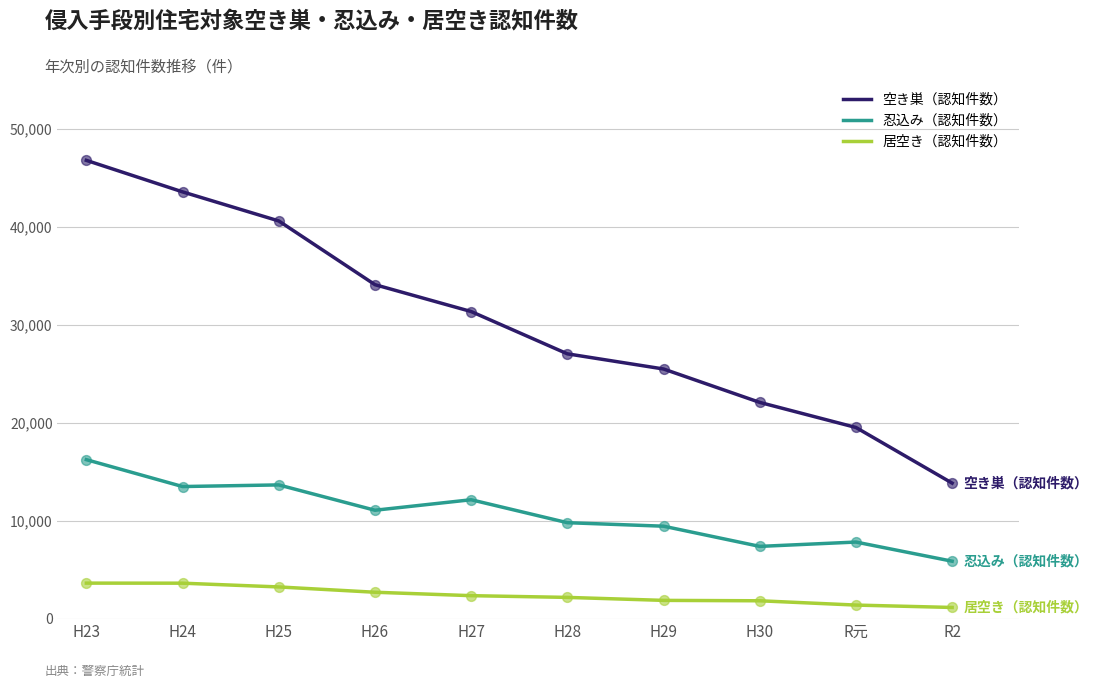

What are all the series names shown in the legend?

空き巣（認知件数）, 忍込み（認知件数）, 居空き（認知件数）